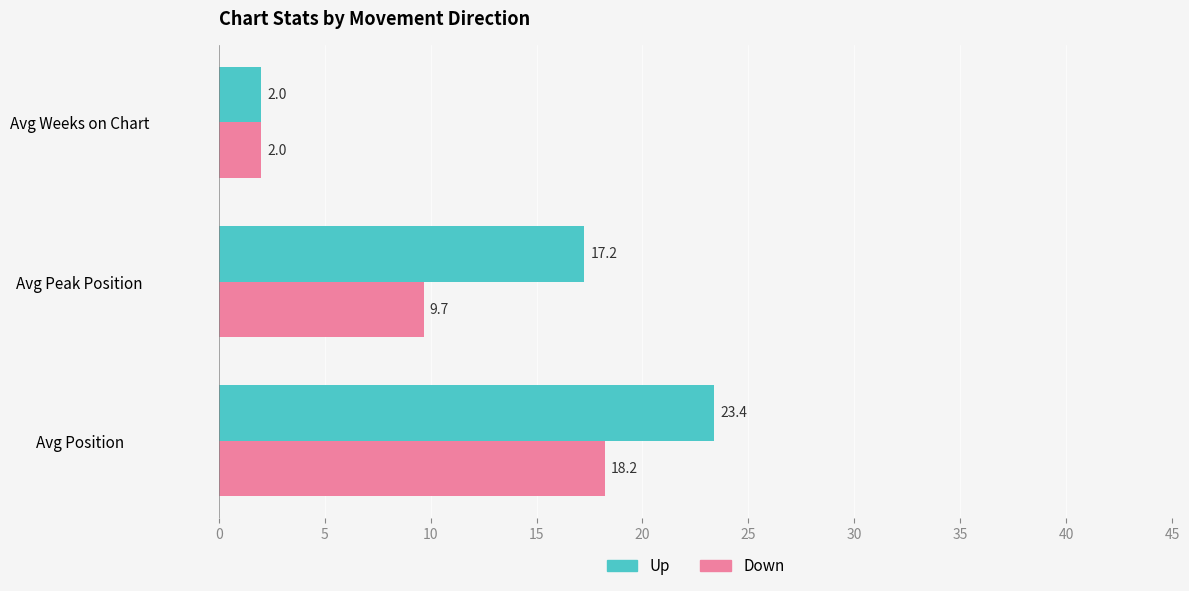

What is the difference between the Up values at Avg Weeks on Chart and Avg Peak Position?

15.2